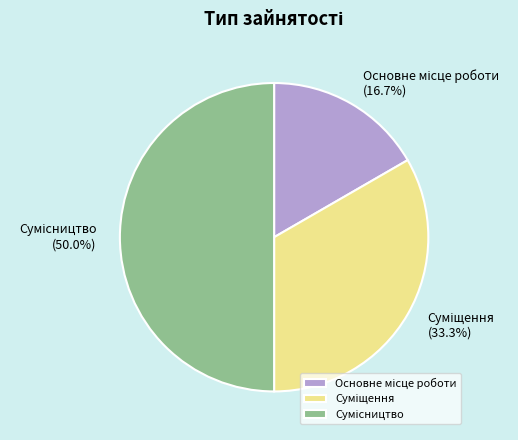

How many segments does this pie chart have?

3